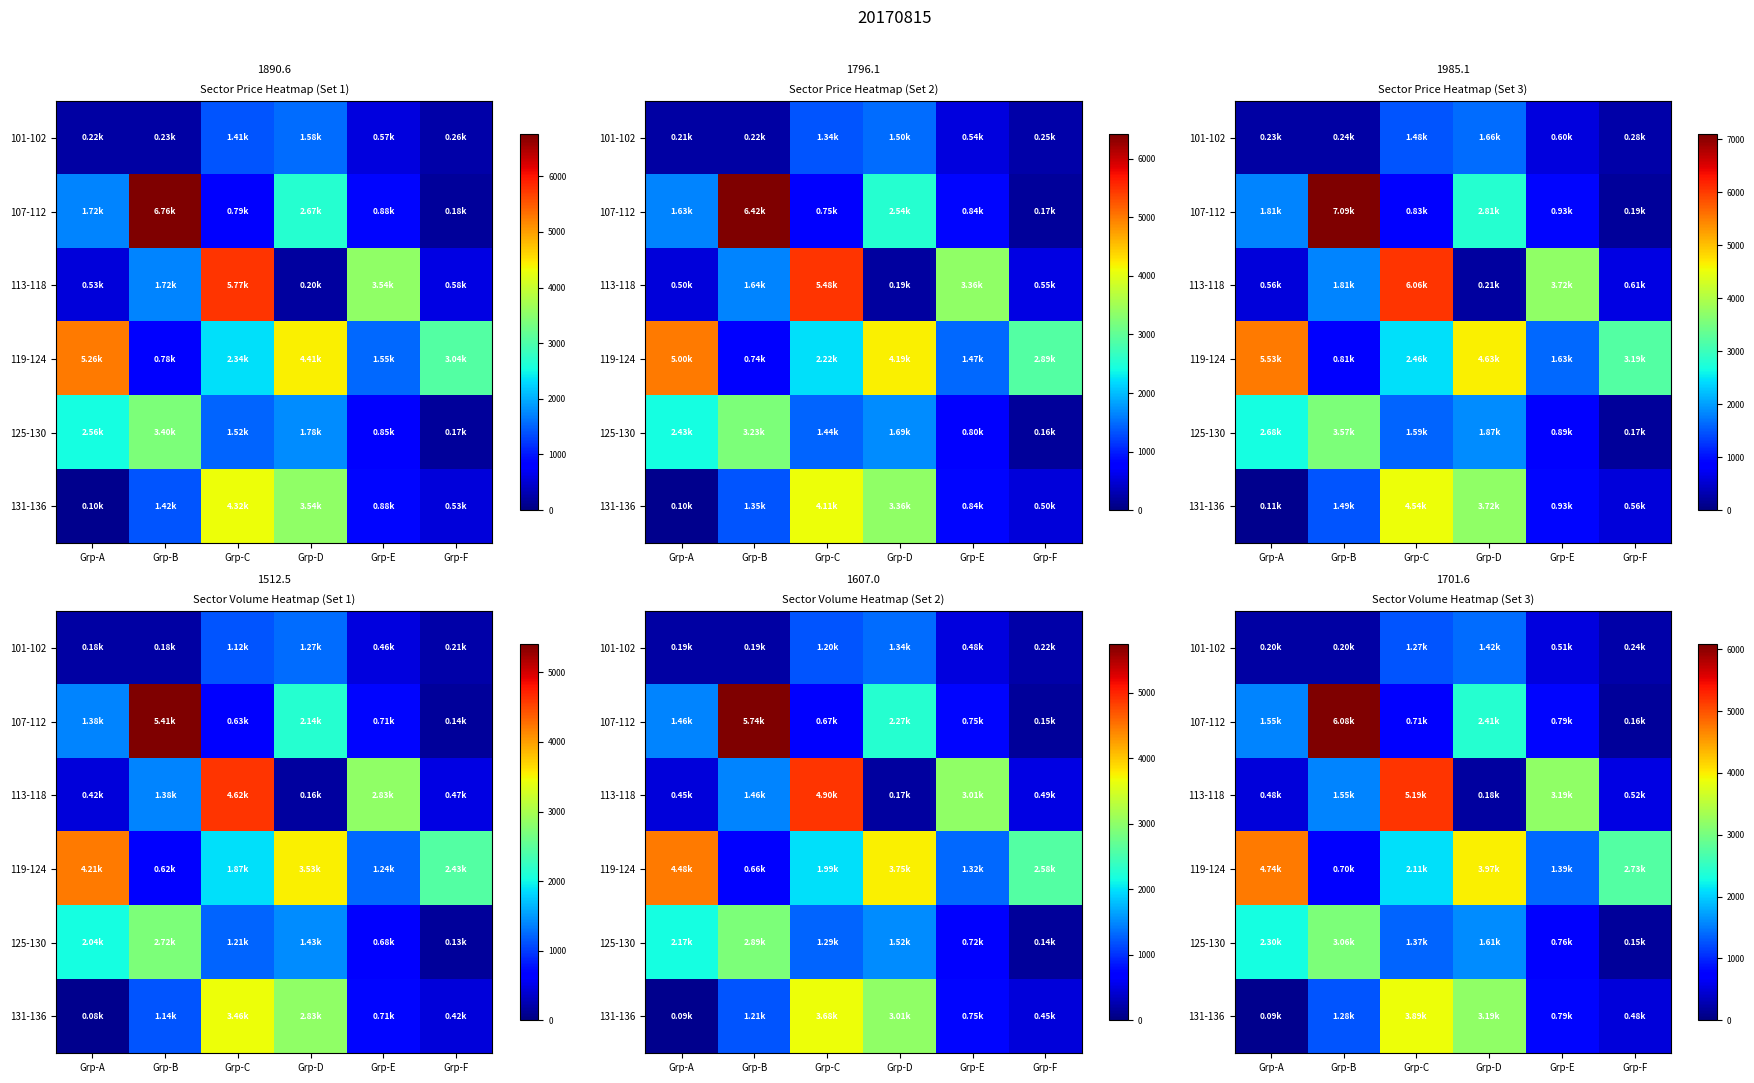

At which category does the chart reach its minimum across all series?

Grp-A